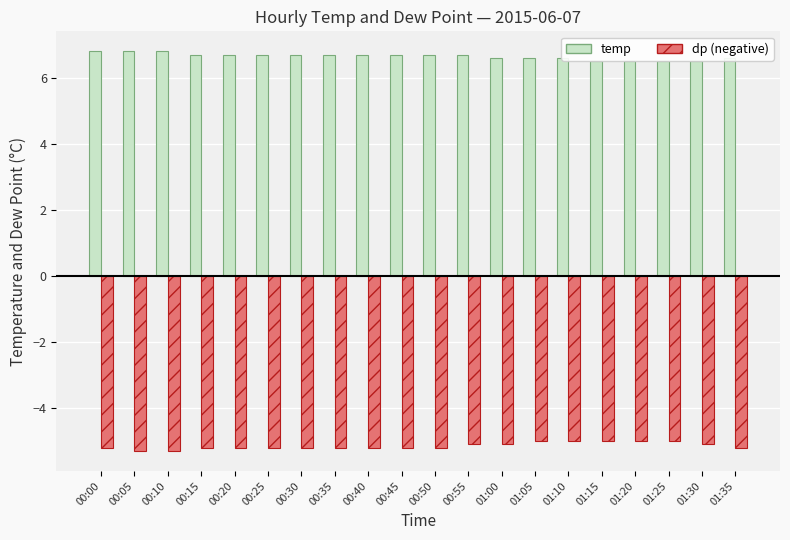

What is the total value across all series at 01:10?

1.6